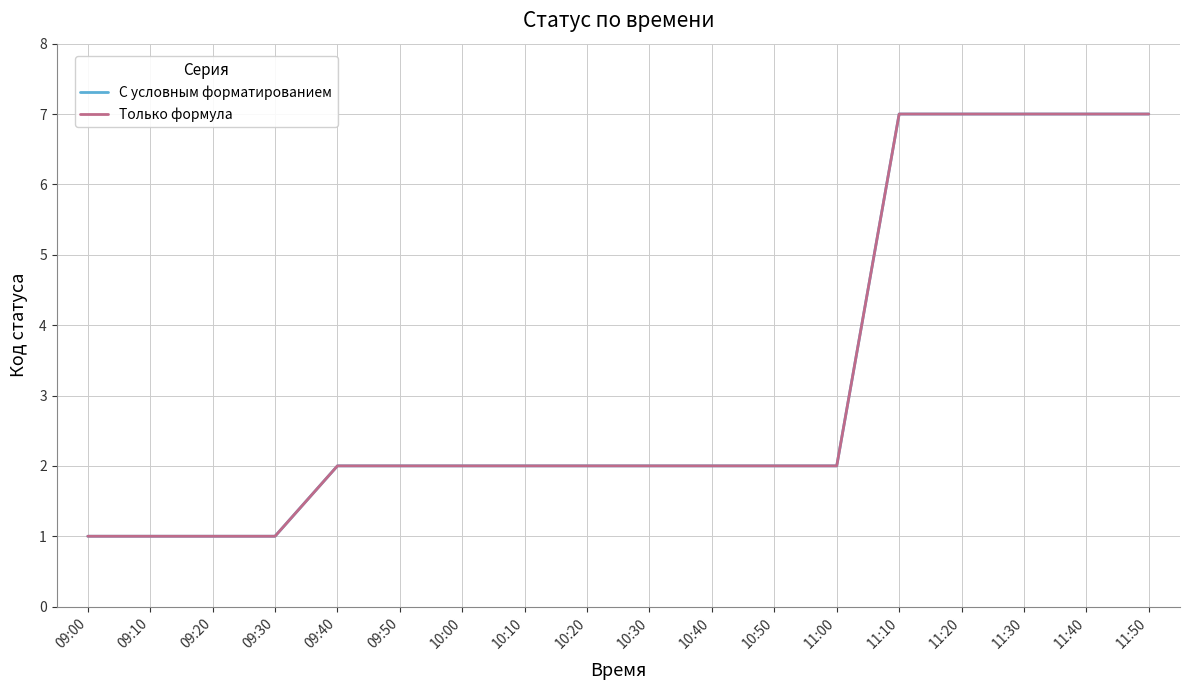

Reading left to right, what are all the values shown in this chart?

С условным форматированием: 1	1	1	1	2	2	2	2	2	2	2	2	2	7	7	7	7	7
Только формула: 1	1	1	1	2	2	2	2	2	2	2	2	2	7	7	7	7	7